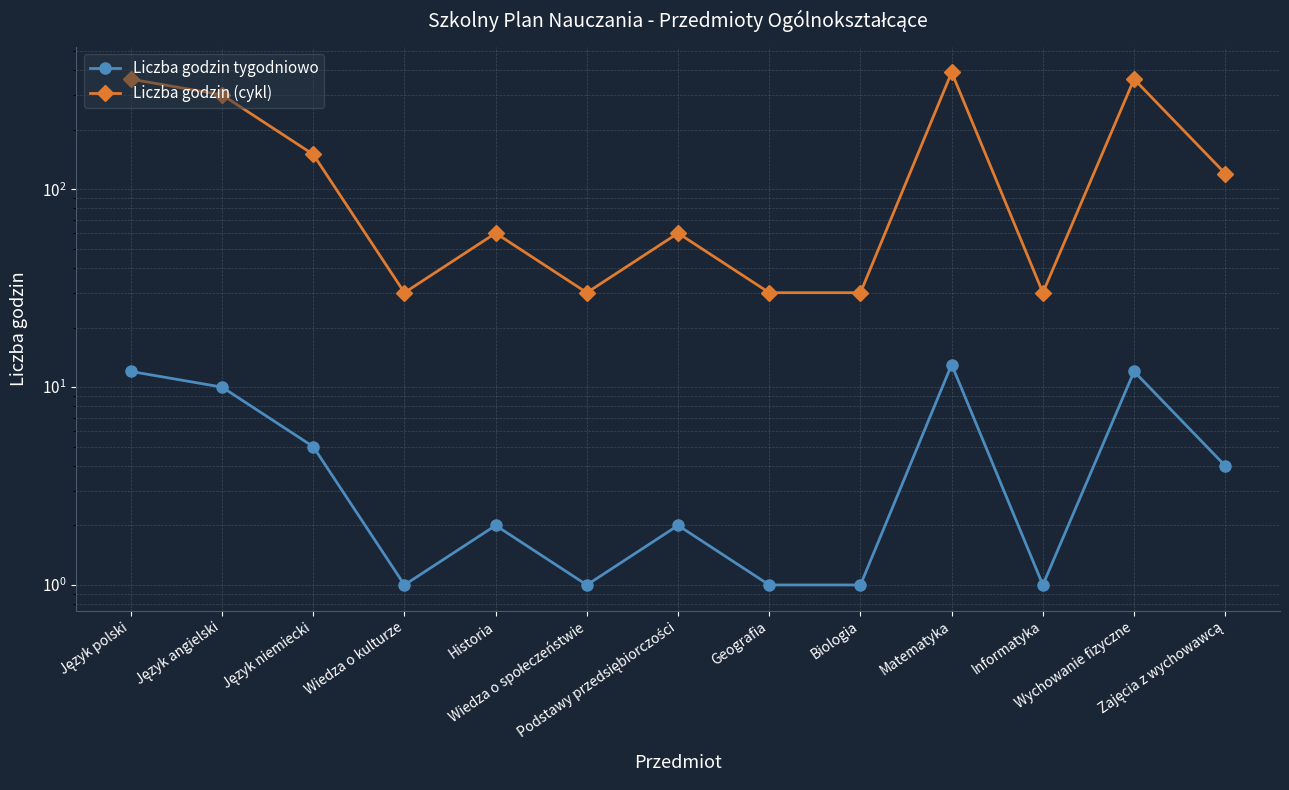

What is the sum of all Liczba godzin (cykl) values?

1950